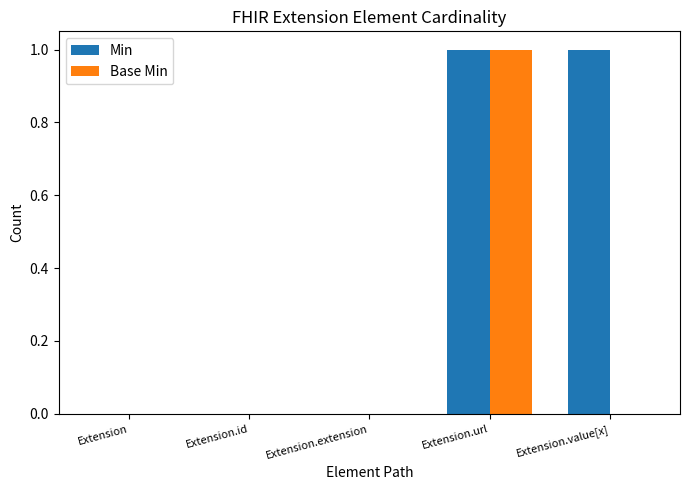

What are all the series names shown in the legend?

Min, Base Min